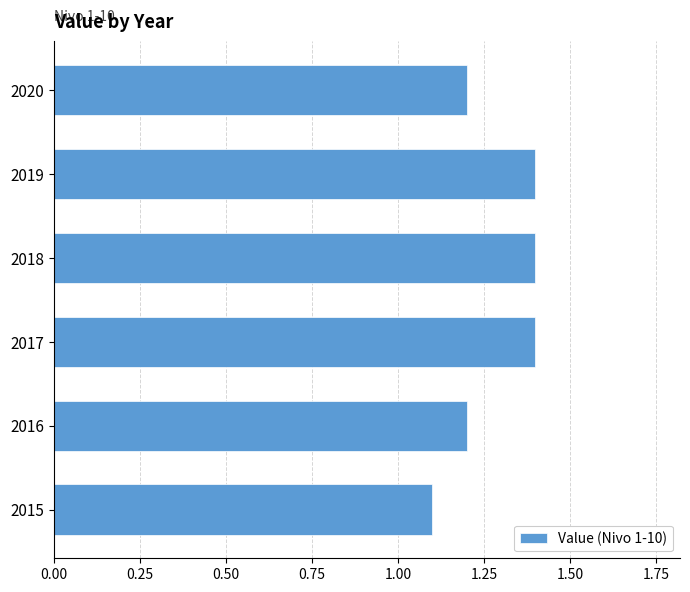

Approximately how many times larger is the value at 2019 compared to 2017?

1.0